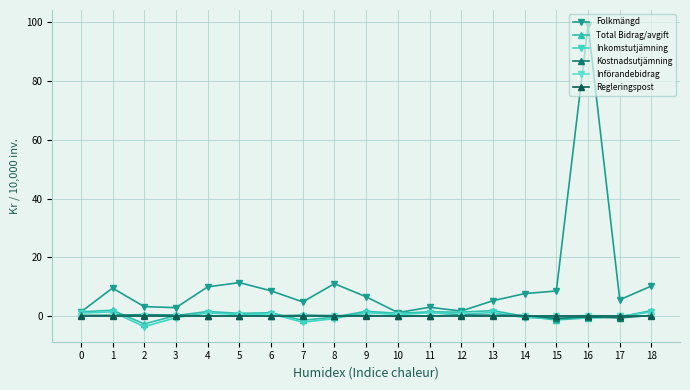

The value of Införandebidrag at 3 is 0.3. True or false?

False